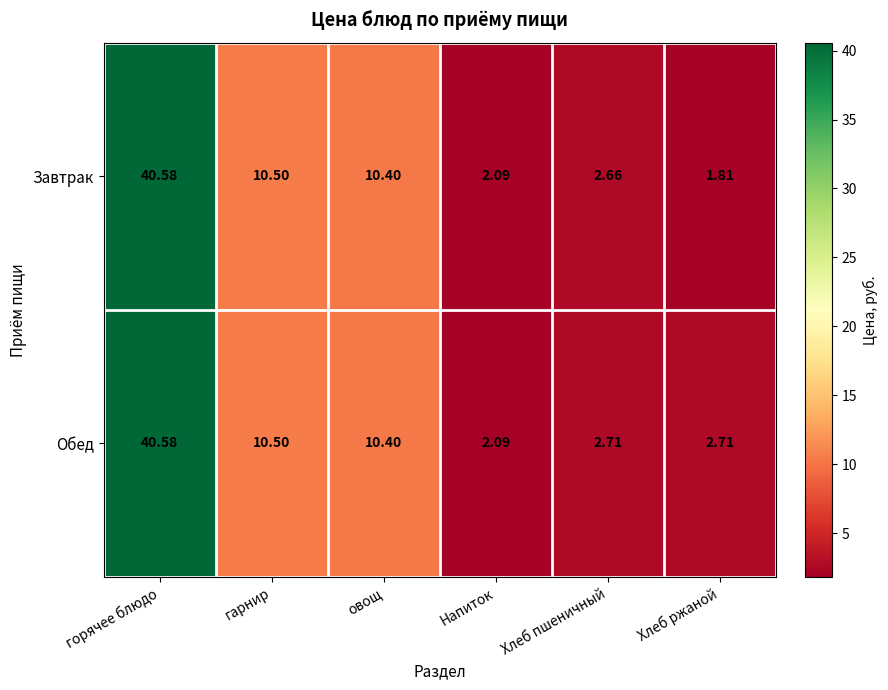

At which category does the chart reach its peak across all series?

горячее блюдо